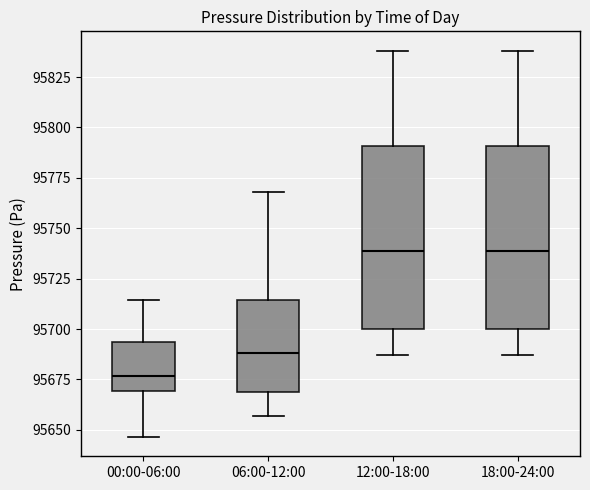

Reading left to right, transcribe this box plot: for each box, give where its median line is, the range the box spans, and where its two whiskers end, as read against the y-axis. The values are not printed on the chart, so give them approximately, as read against the axis.

00:00-06:00: median 95675, box 95670 to 95695, whiskers 95645 to 95715
06:00-12:00: median 95690, box 95670 to 95715, whiskers 95655 to 95770
12:00-18:00: median 95740, box 95700 to 95790, whiskers 95685 to 95840
18:00-24:00: median 95740, box 95700 to 95790, whiskers 95685 to 95840